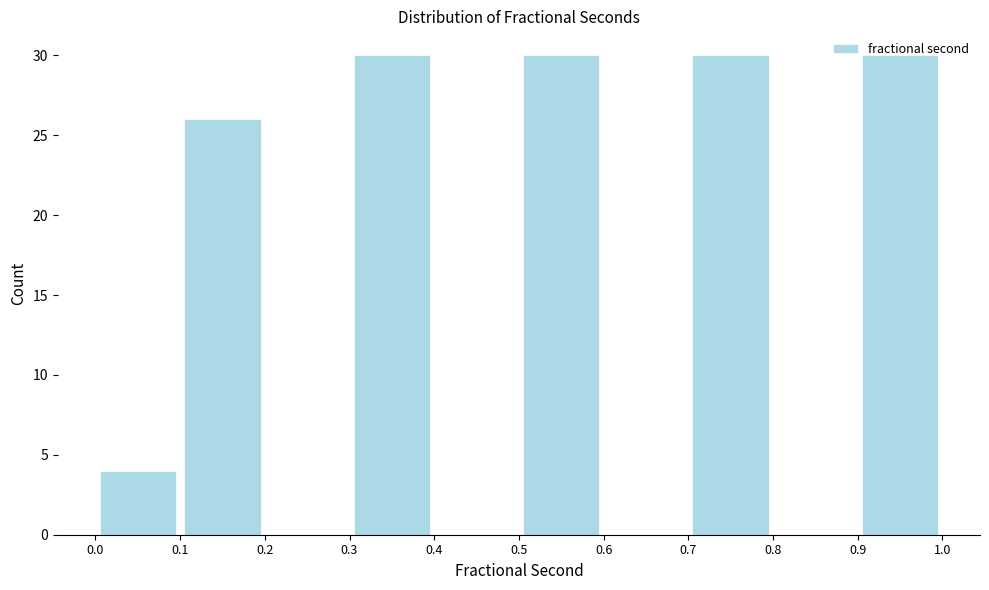

How tall is the bar that spans 0.9 to 1.0 on the x-axis? The values are not printed on the chart, so give them approximately, as read against the axis.

30